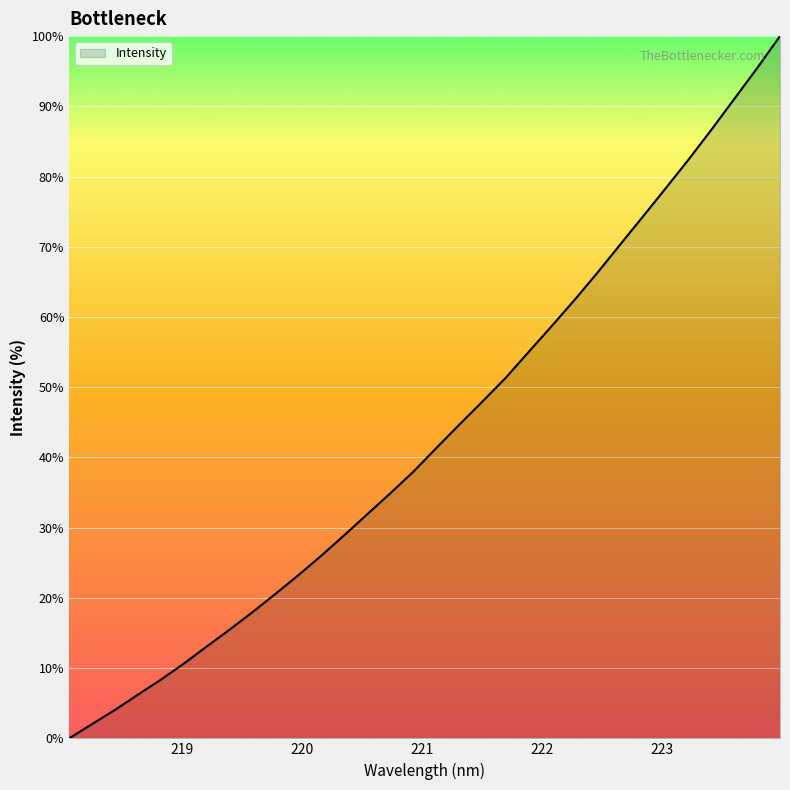

What is the difference between the maximum and minimum values?

100.0